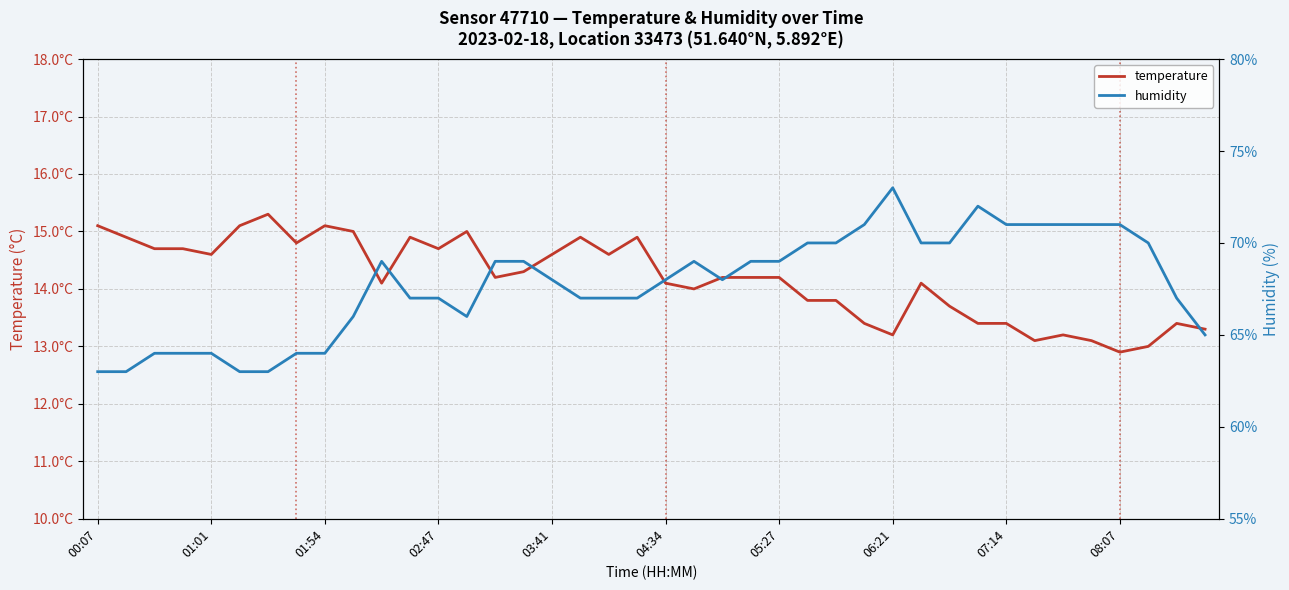

What is the sum of the humidity values at 25 and 32?

141.0